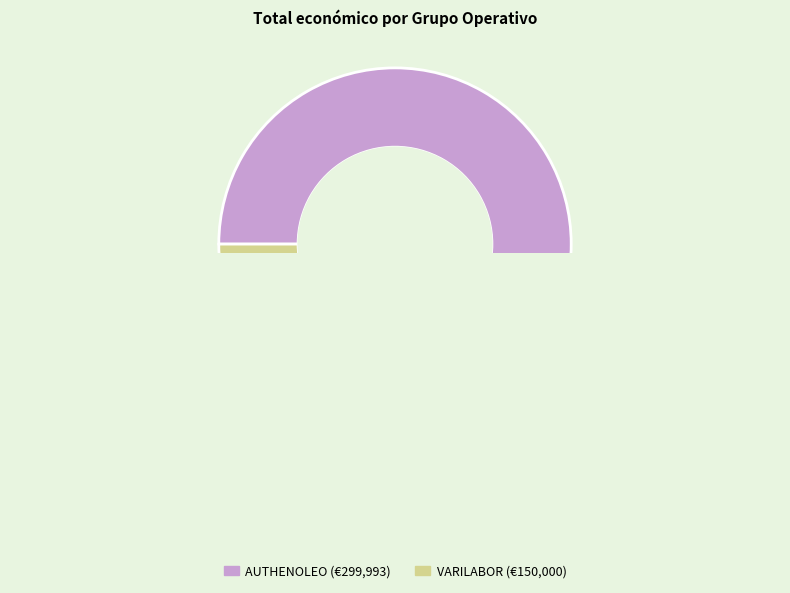

To the nearest percent, what portion does Grupo Operativo AUTHENOLEO represent?

67%